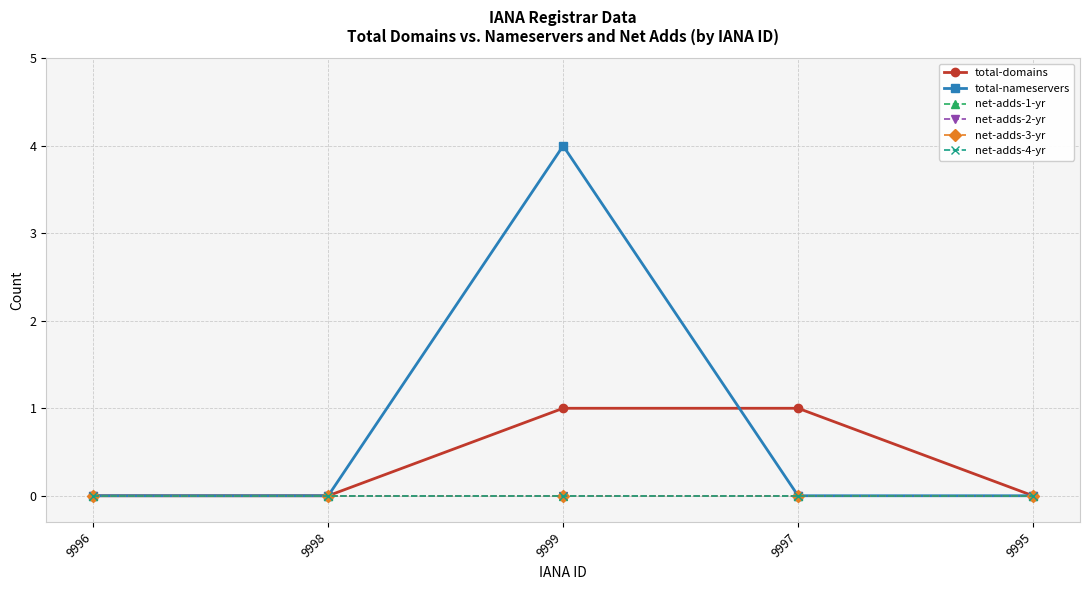

List the labels in order of net-adds-3-yr value, largest first.

9996, 9998, 9999, 9997, 9995